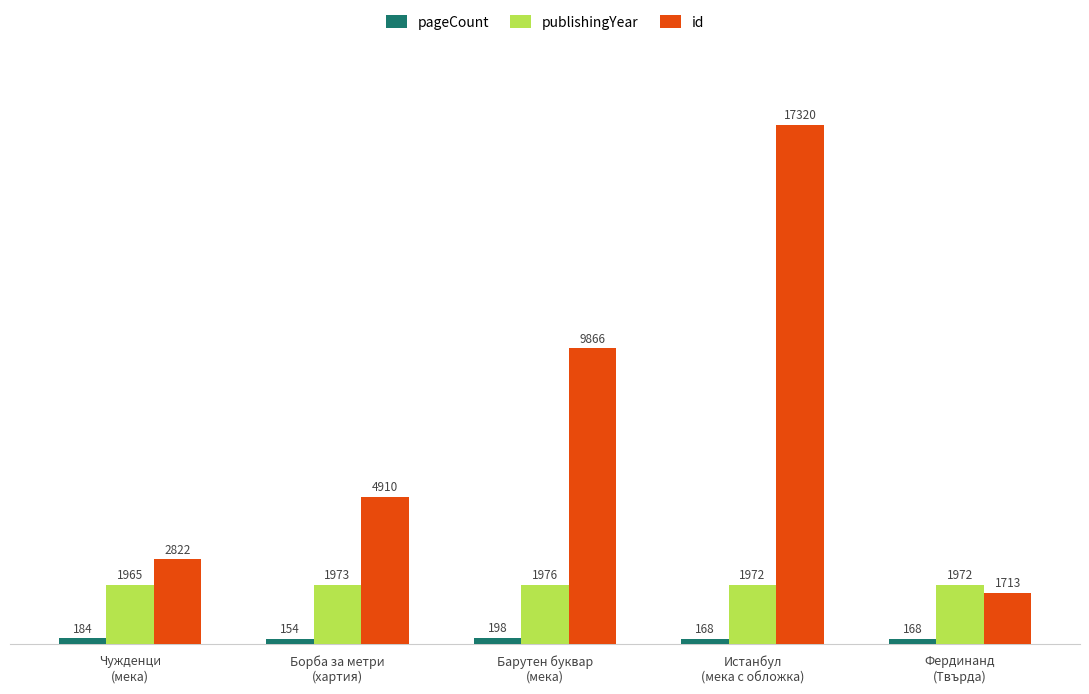

What is the maximum value for publishingYear?

1976